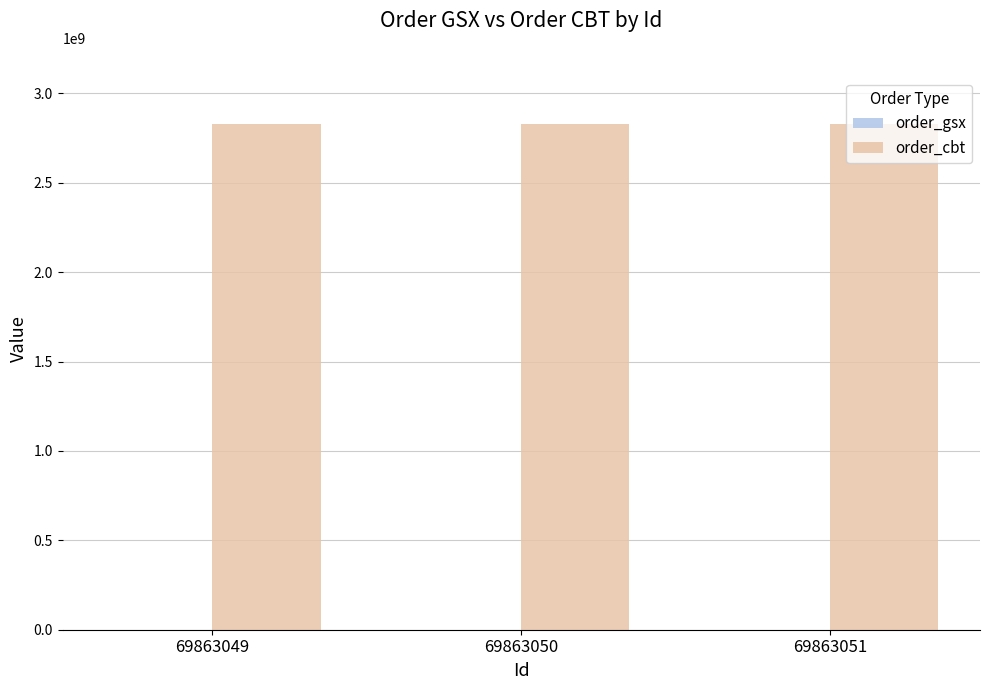

The value of order_cbt at 69863050 is 2830420337. True or false?

True